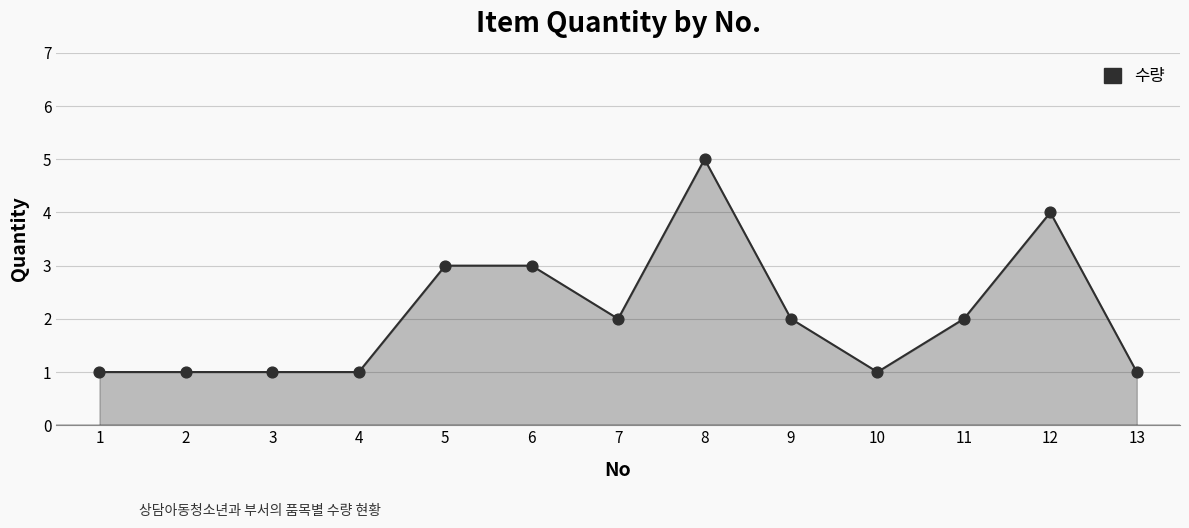

What is the ratio of the value at 9 to the value at 6?

0.7